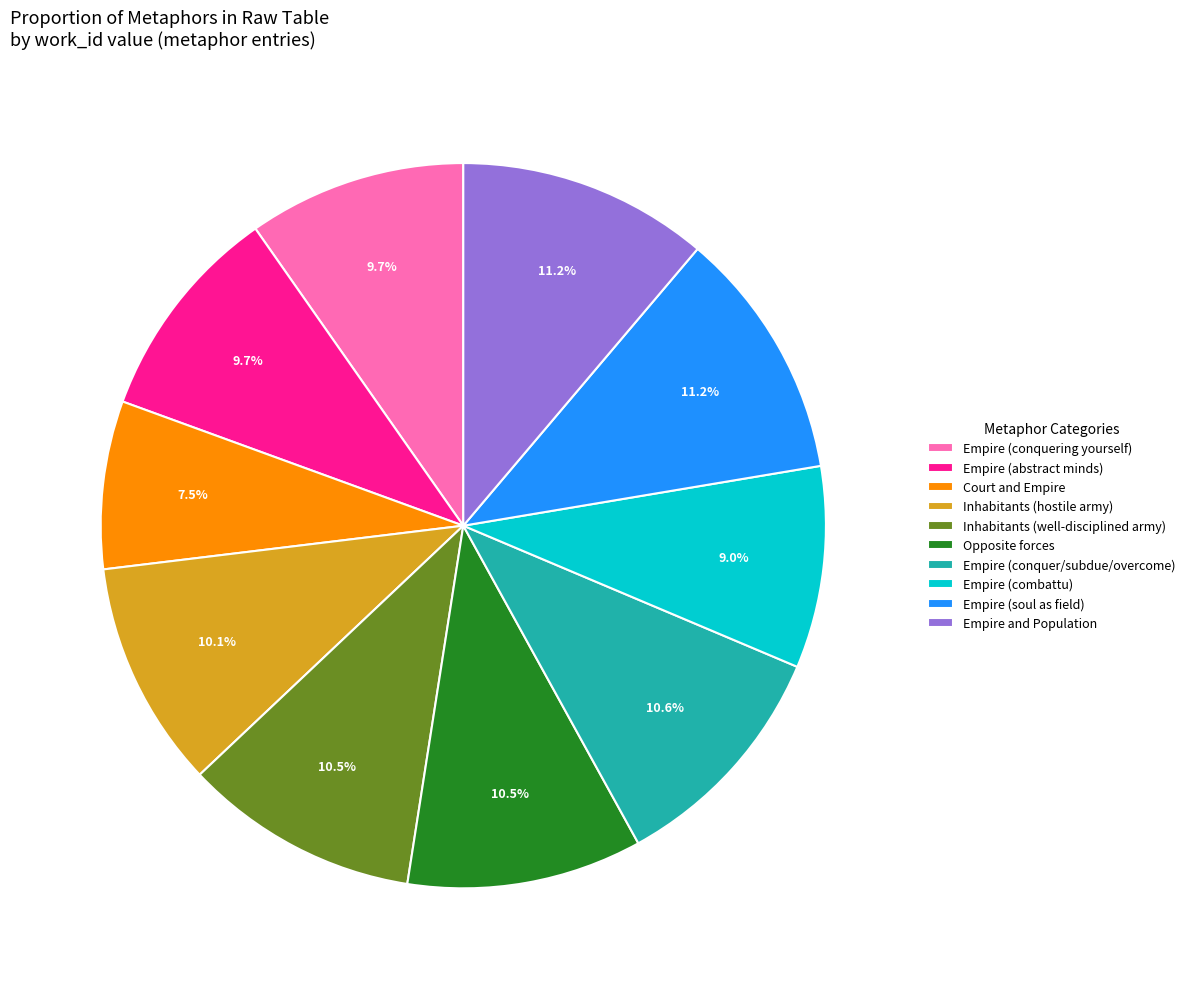

What is the smallest slice in the pie chart?

Court and Empire